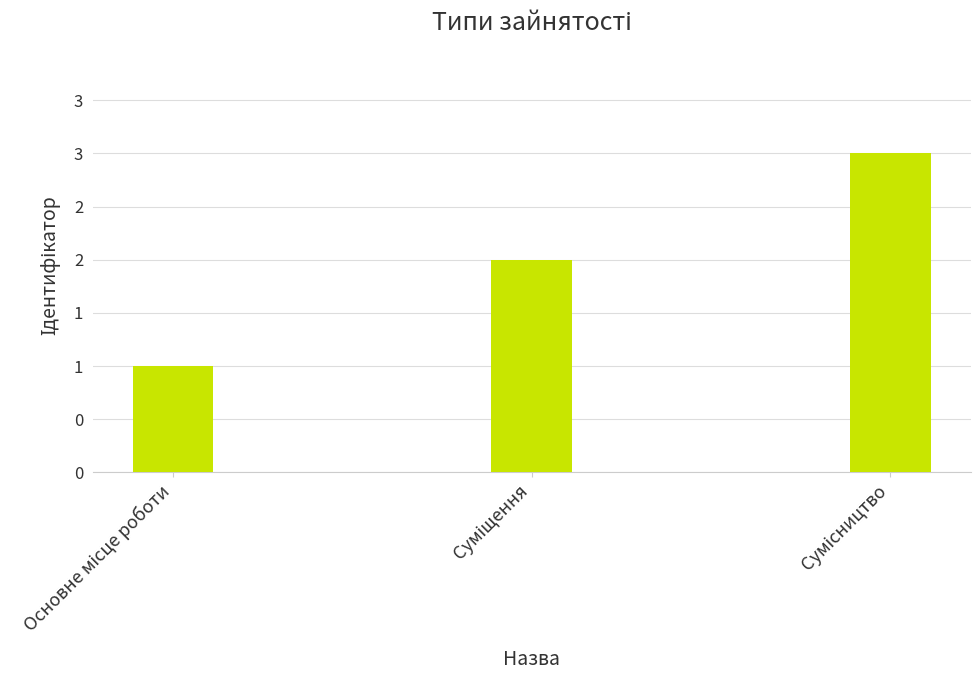

What is the ratio of the value at Основне місце роботи to the value at Сумісництво?

0.3